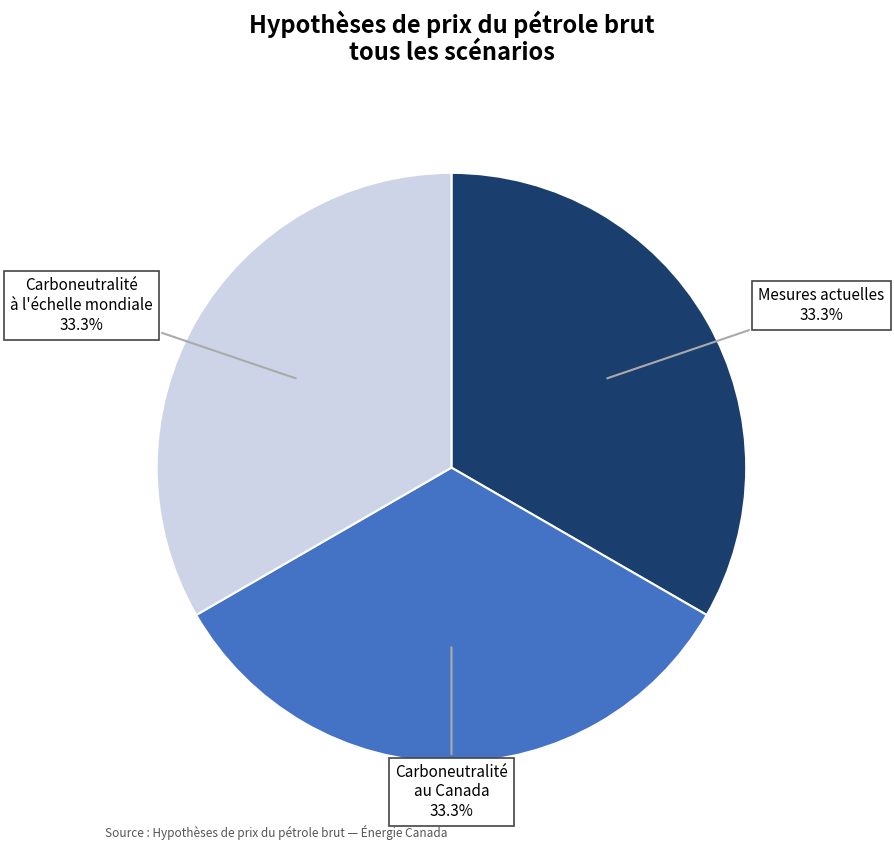

Is there a majority slice in this chart?

No